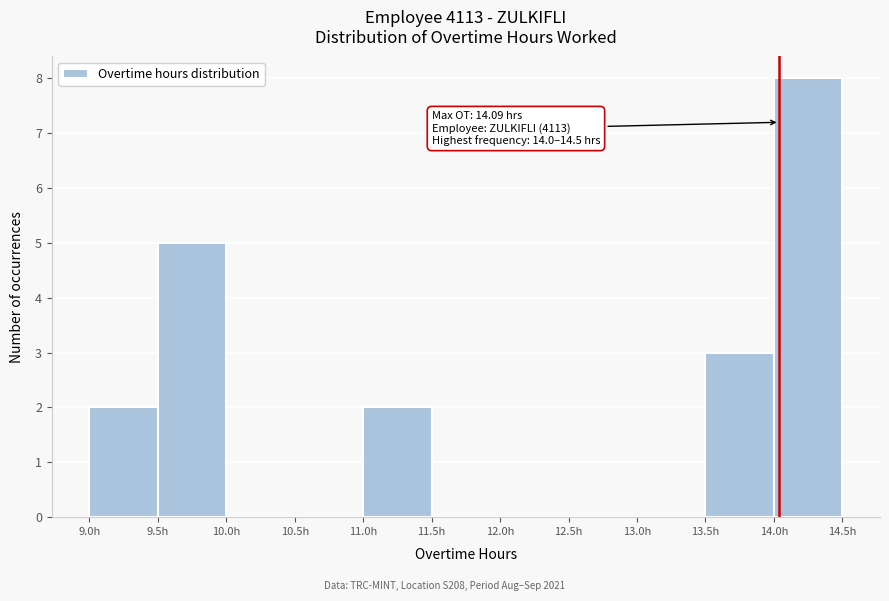

Which range on the x-axis has the tallest bar?

14.0 to 14.5